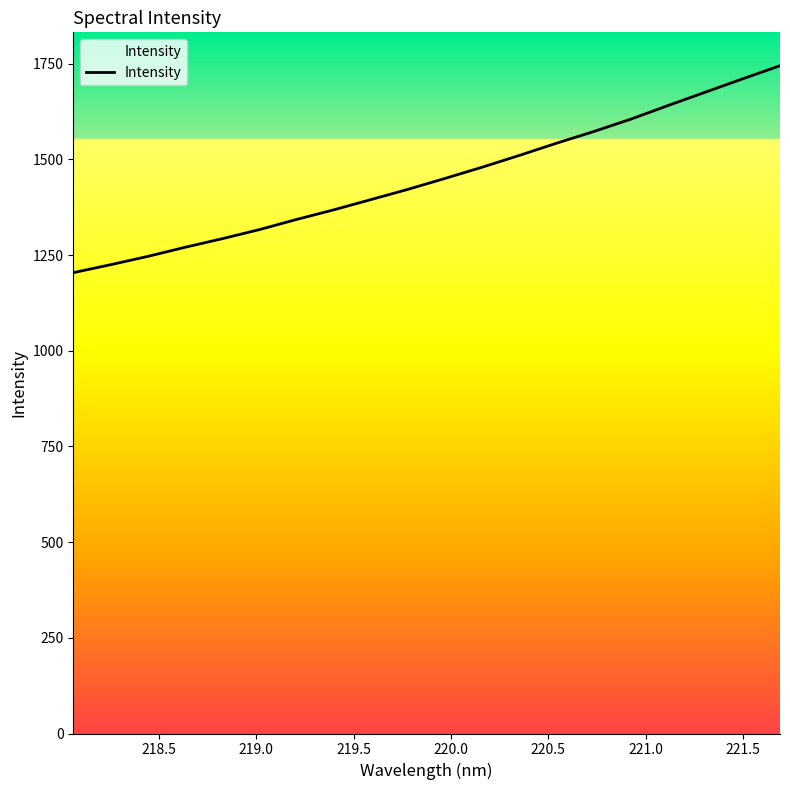

What is the maximum value shown in the chart?

1745.0